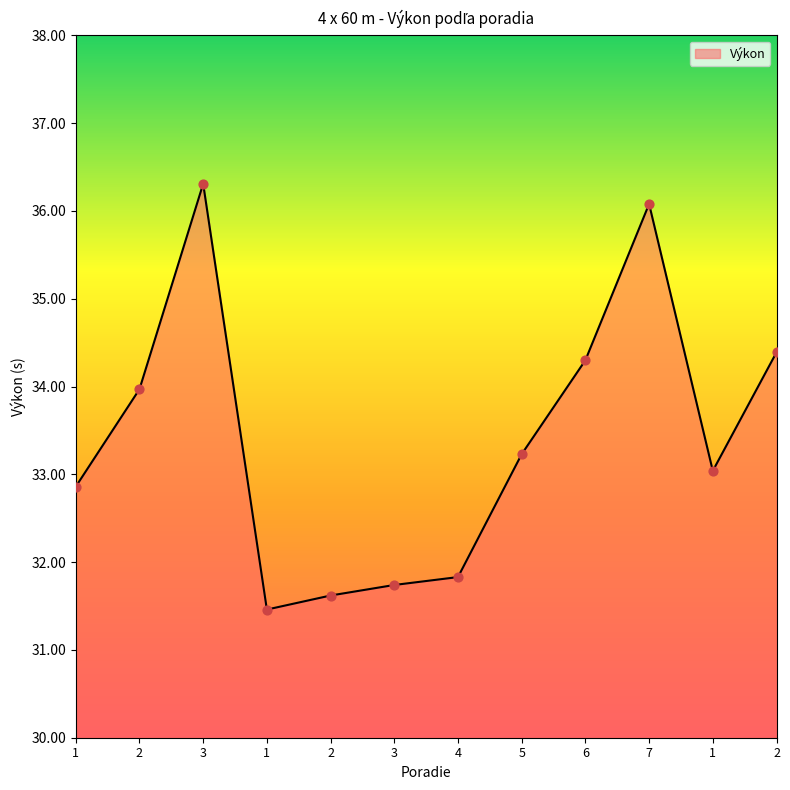

How many lines are shown in the chart?

1